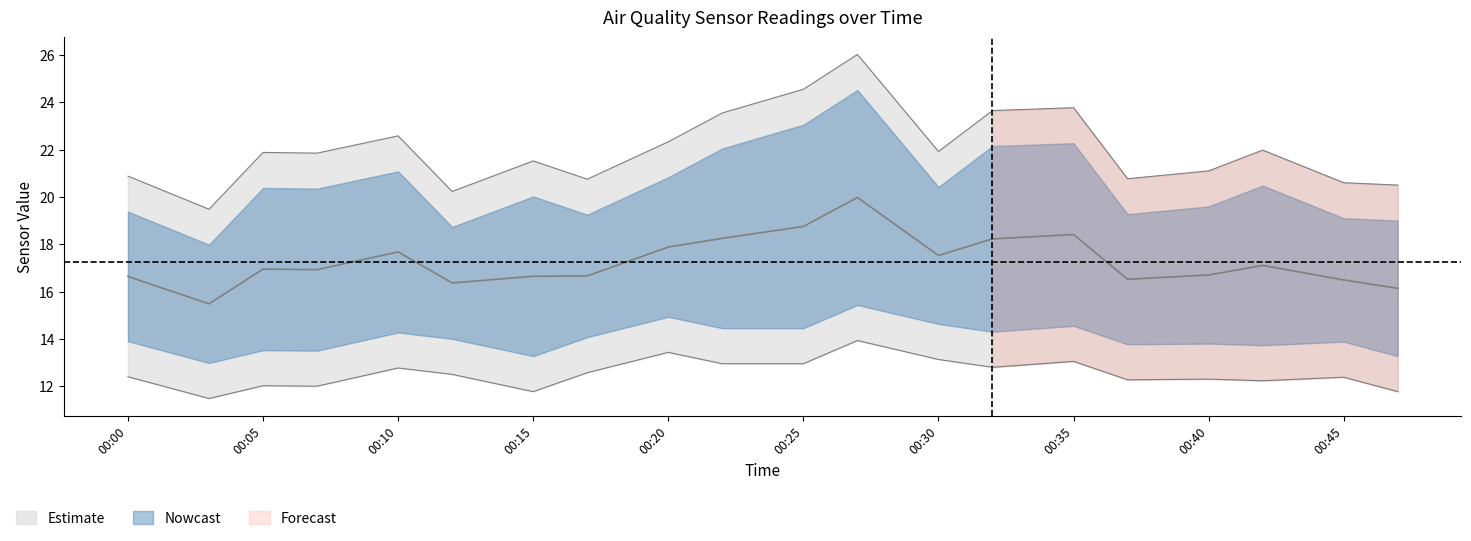

True or false: SDS_P1 has more than 0 points higher than both neighbors.

True